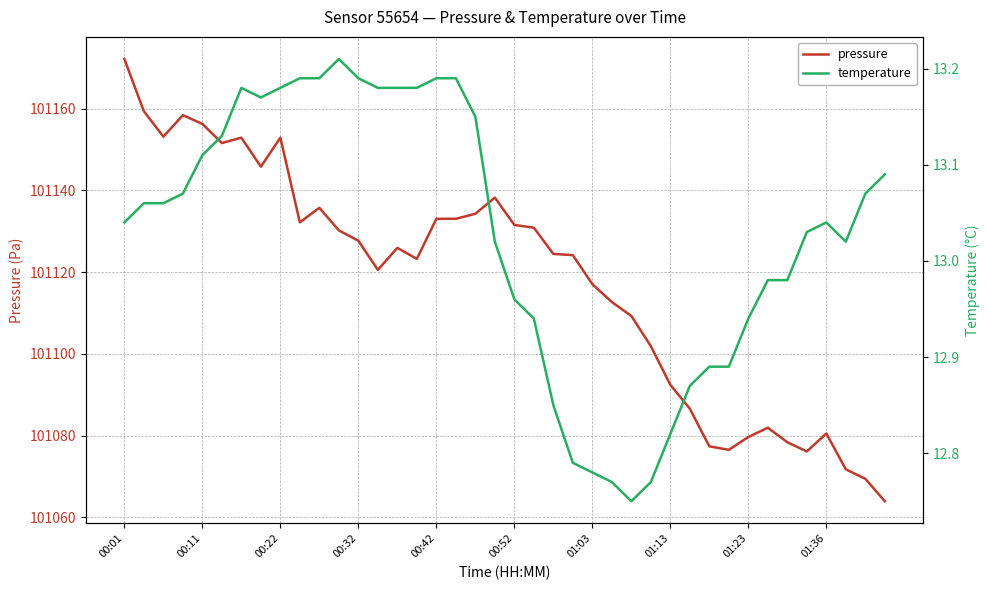

True or false: temperature and pressure intersect in this chart.

False